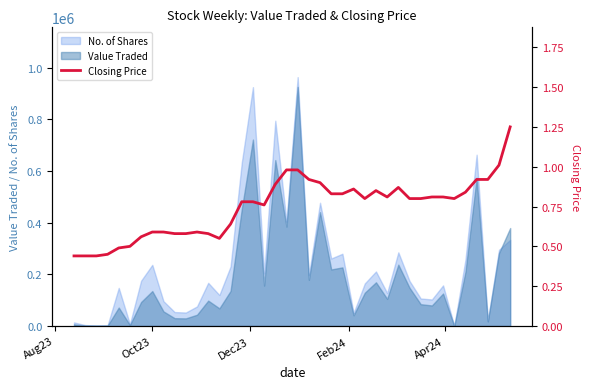

How many lines are shown in the chart?

1